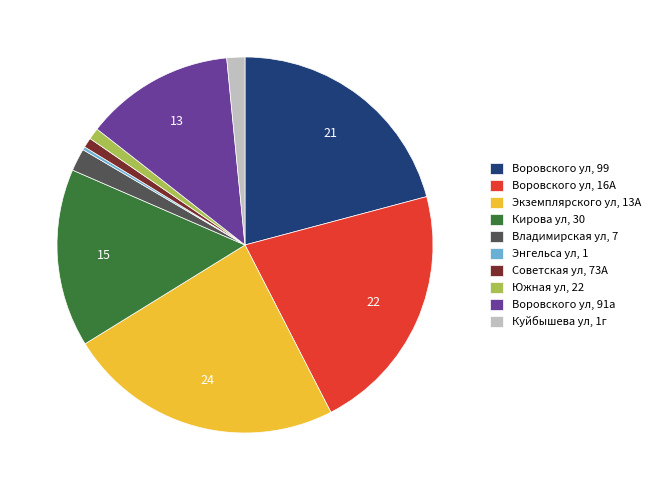

Which slice is the largest?

Экземплярского ул, 13А